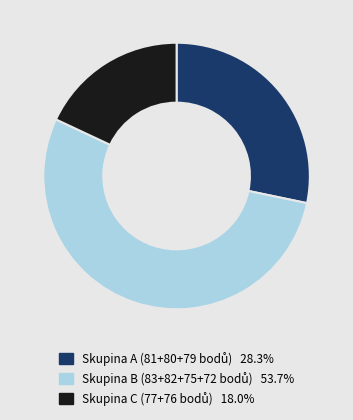

Is there a majority slice in this chart?

Yes